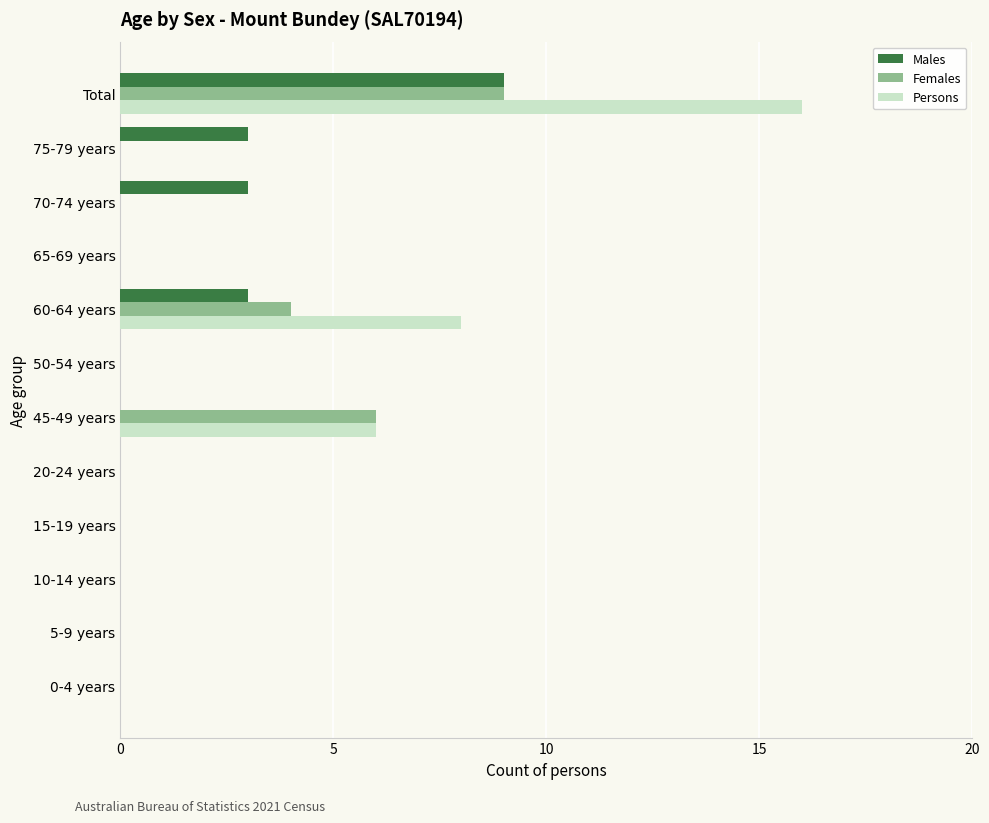

How many categories are shown in the chart?

12